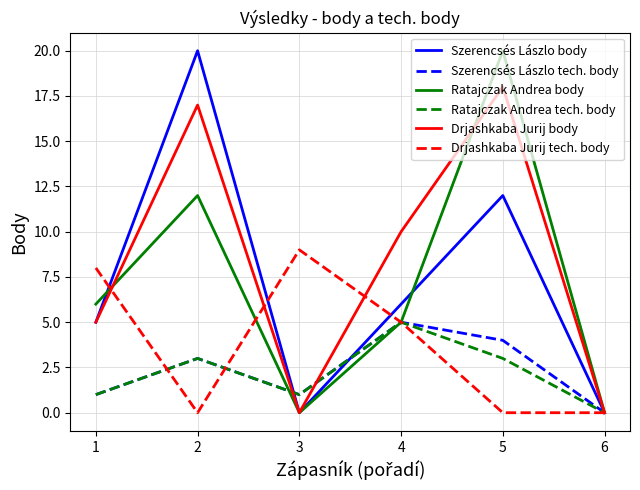

The value of Ratajczak Andrea tech. body at 4 is 5. True or false?

True